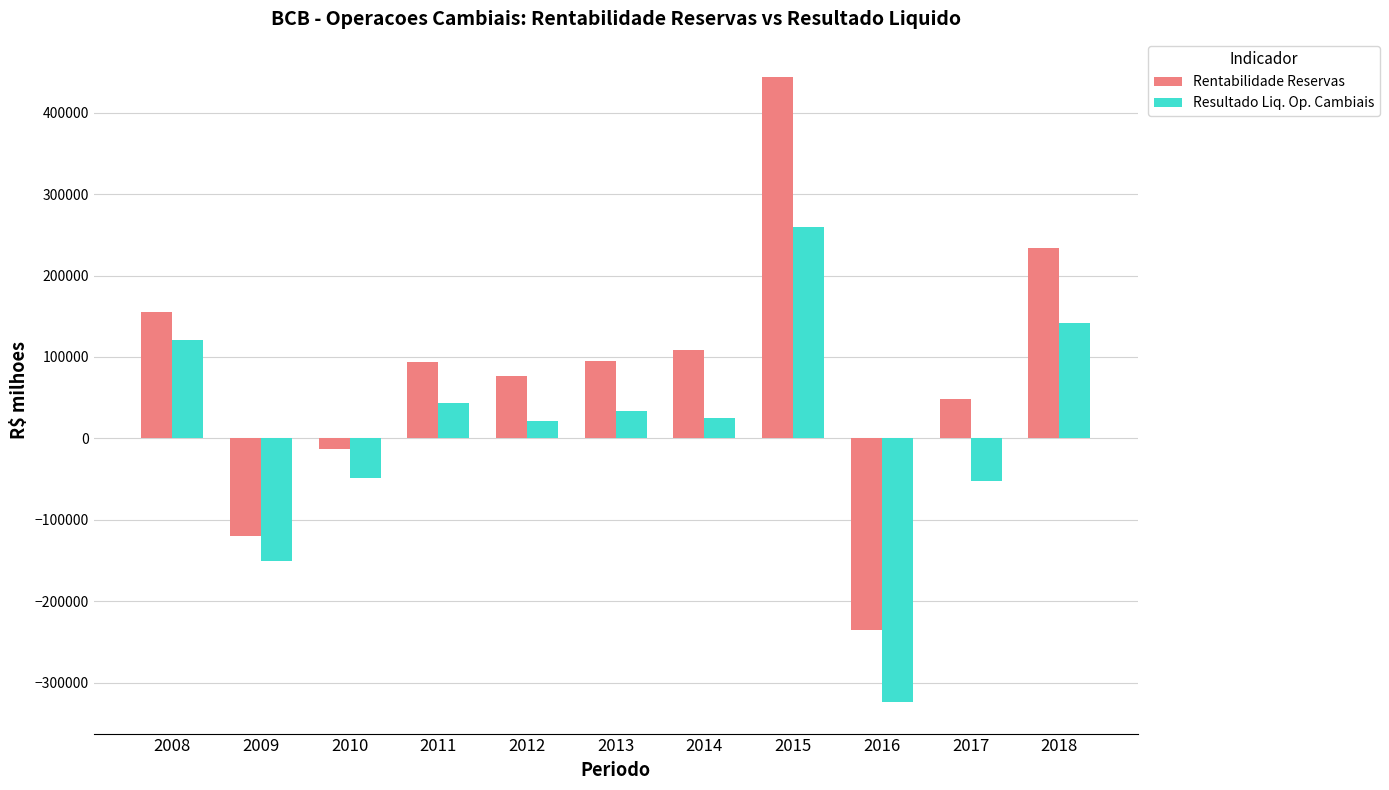

Rank the series by their maximum value, from highest to lowest.

Rentabilidade Reservas, Resultado Liq. Op. Cambiais